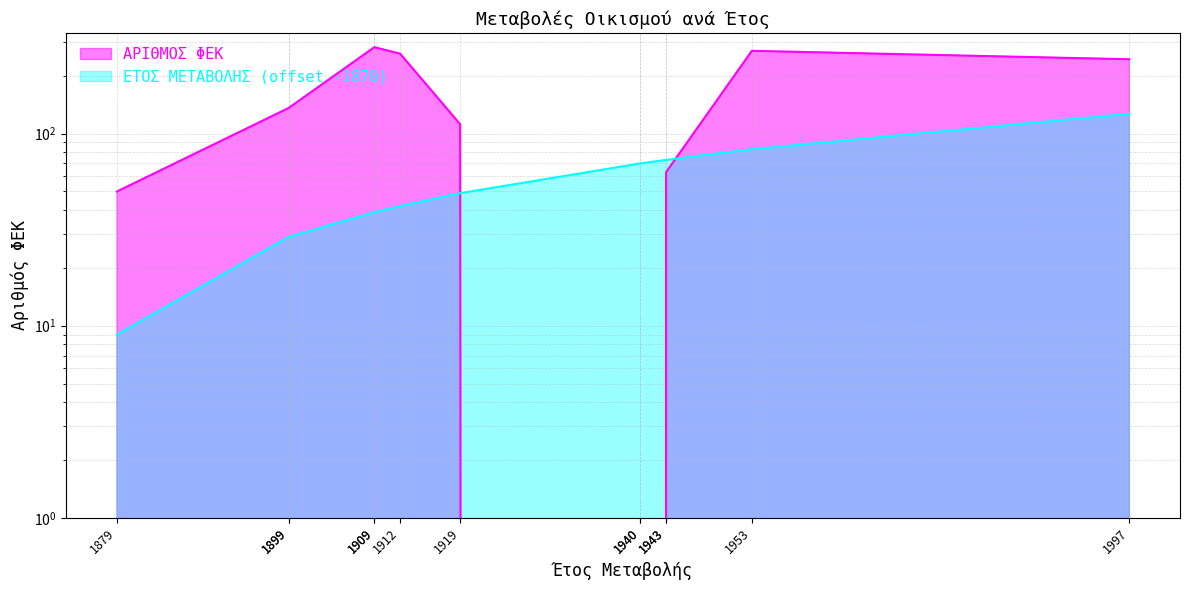

How many series are shown in this chart?

2